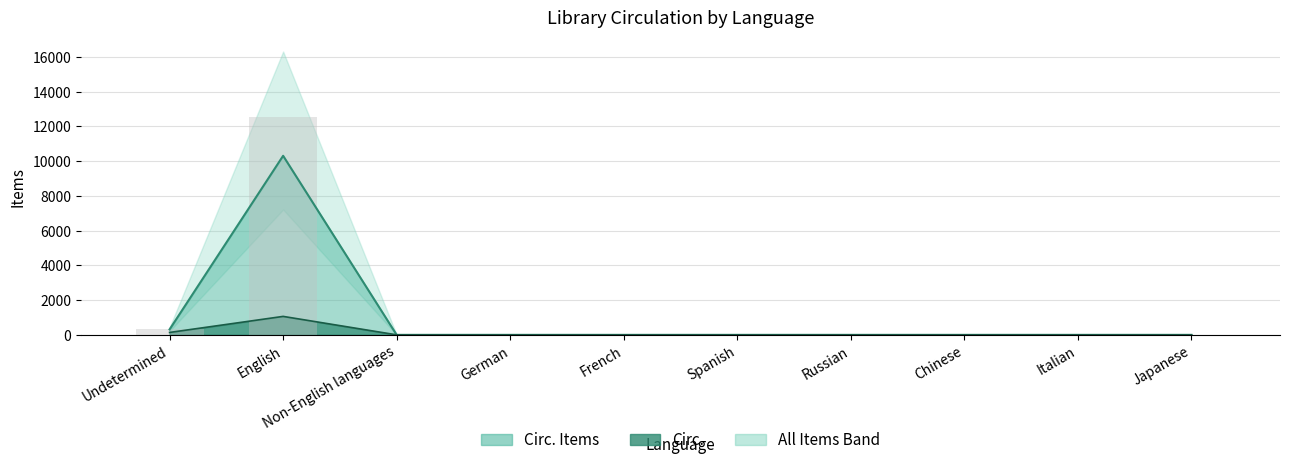

At which category does the chart reach its peak across all series?

English